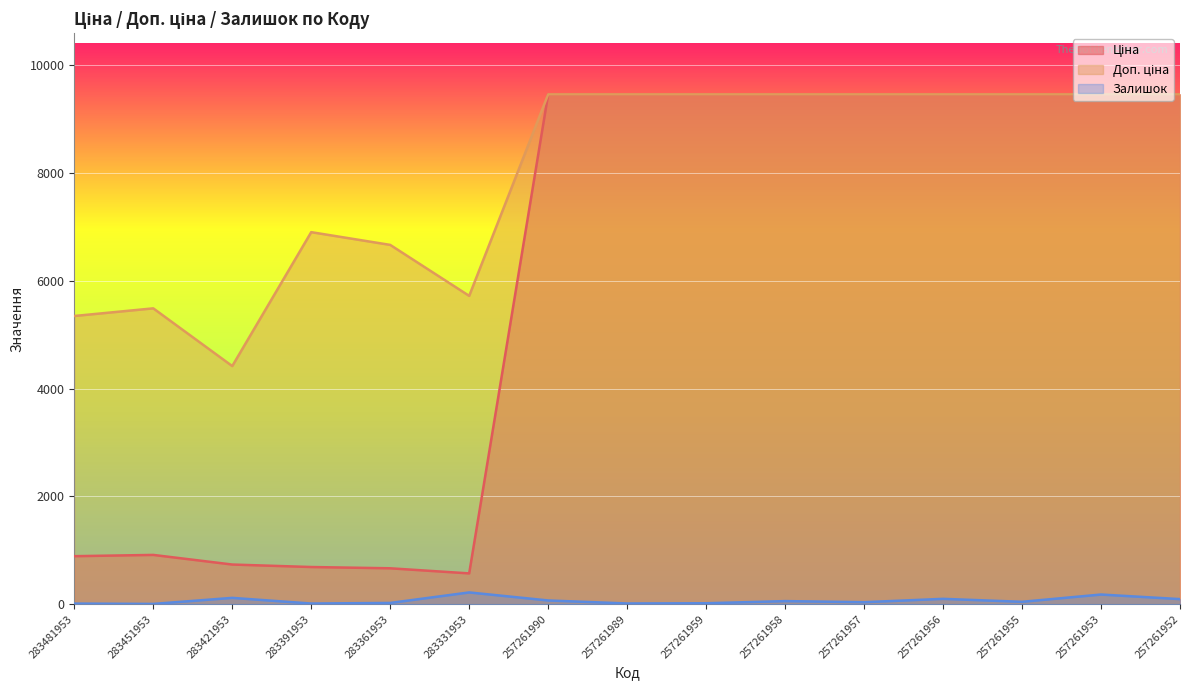

Between 257261956 and 257261990, which is larger?

257261956